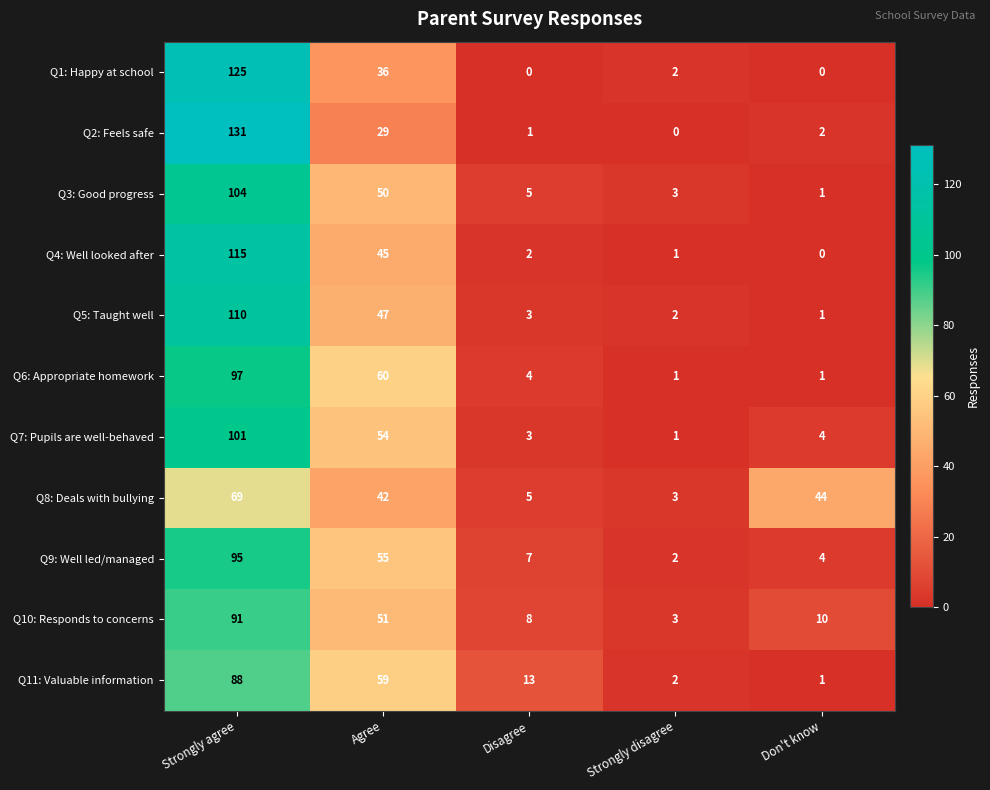

How many categories are shown in the chart?

5